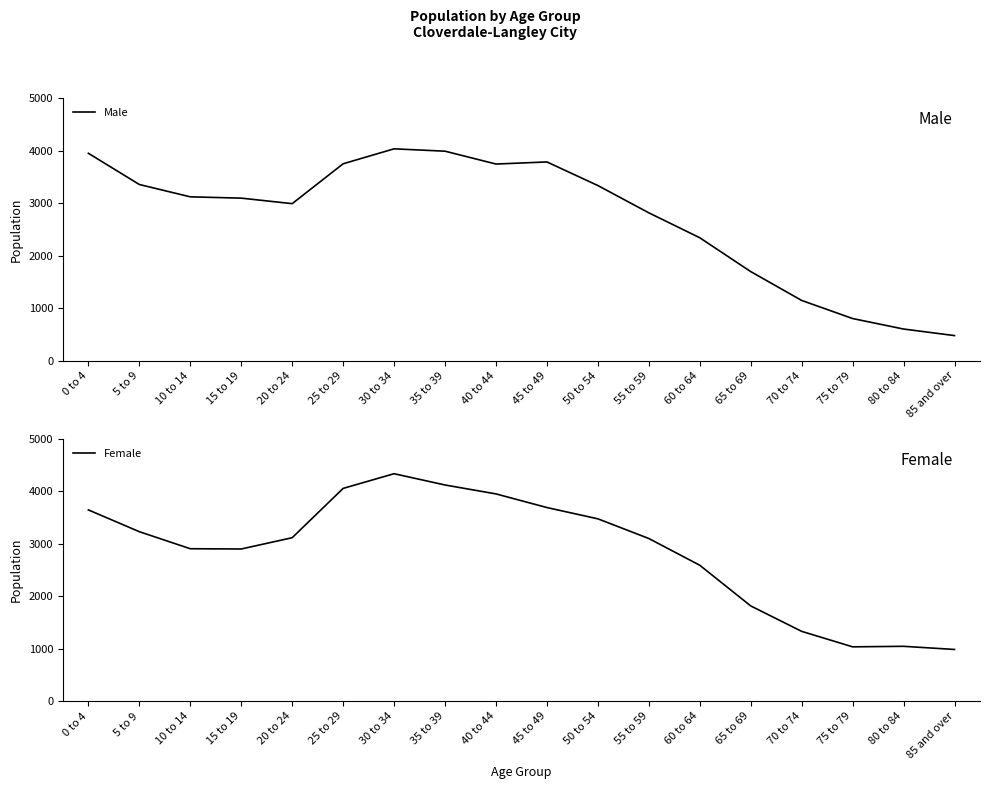

What is the difference between the Female values at 55 to 59 and 65 to 69?

1285